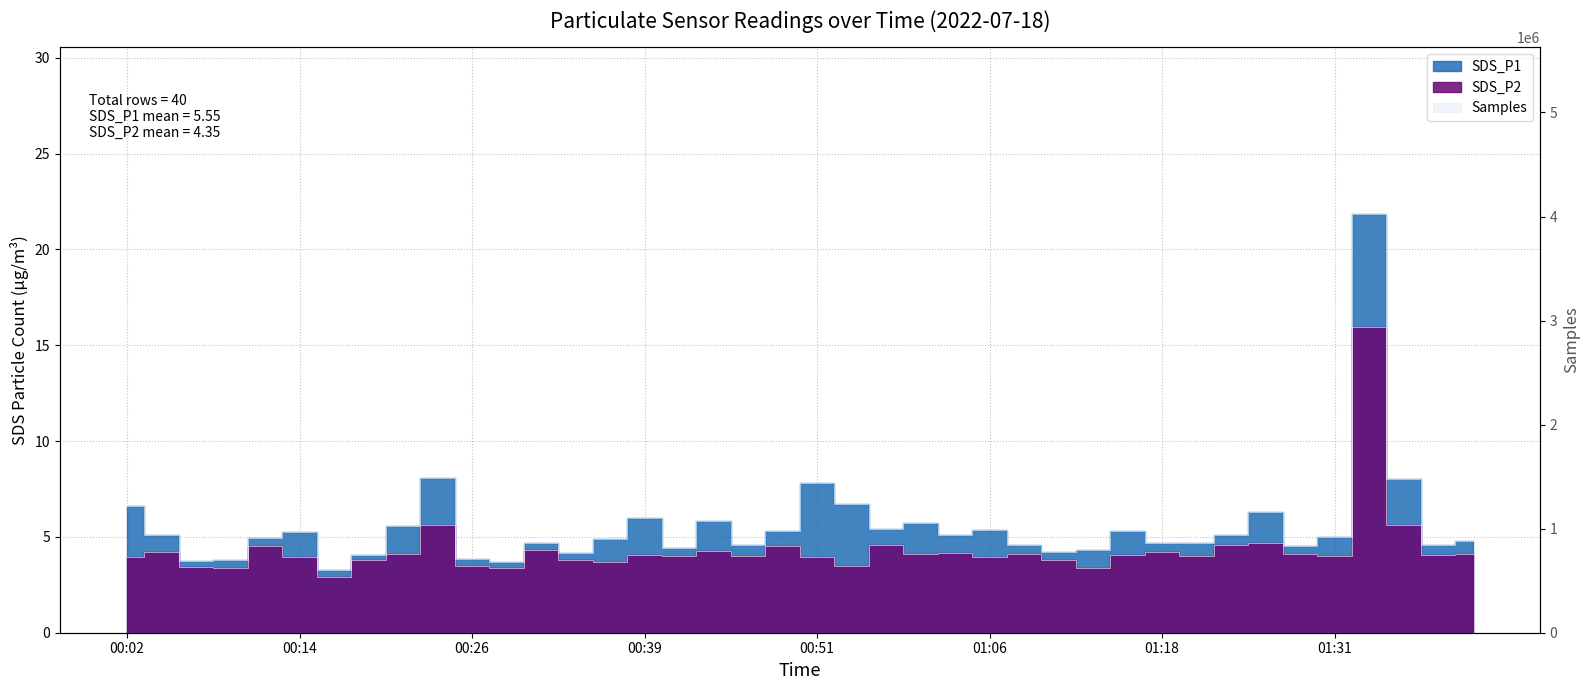

What is the label of the 14th point from the right?

01:08